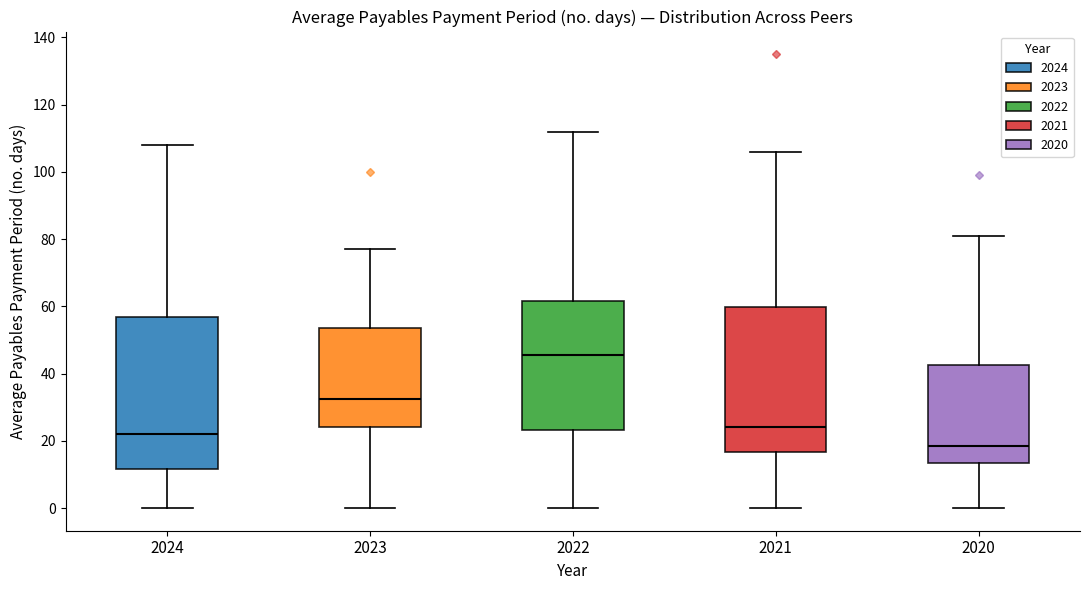

Reading left to right, transcribe this box plot: for each box, give where its median line is, the range the box spans, and where its two whiskers end, as read against the y-axis. The values are not printed on the chart, so give them approximately, as read against the axis.

2024: median 22, box 12 to 56, whiskers 0 to 108
2023: median 32, box 24 to 54, whiskers 0 to 78
2022: median 46, box 24 to 62, whiskers 0 to 112
2021: median 24, box 16 to 60, whiskers 0 to 106
2020: median 18, box 14 to 42, whiskers 0 to 82